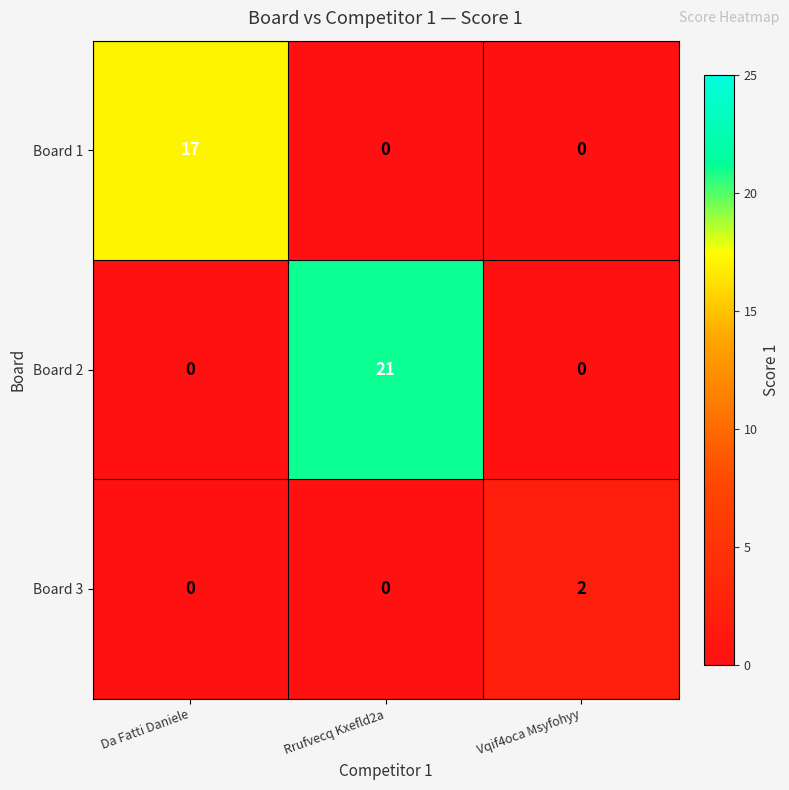

List the series in order of their overall mean, highest first.

Board 2, Board 1, Board 3